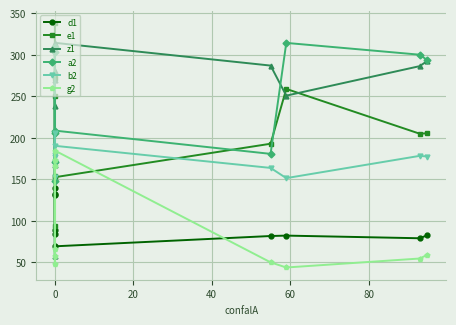

True or false: d1 and e1 intersect in this chart.

False